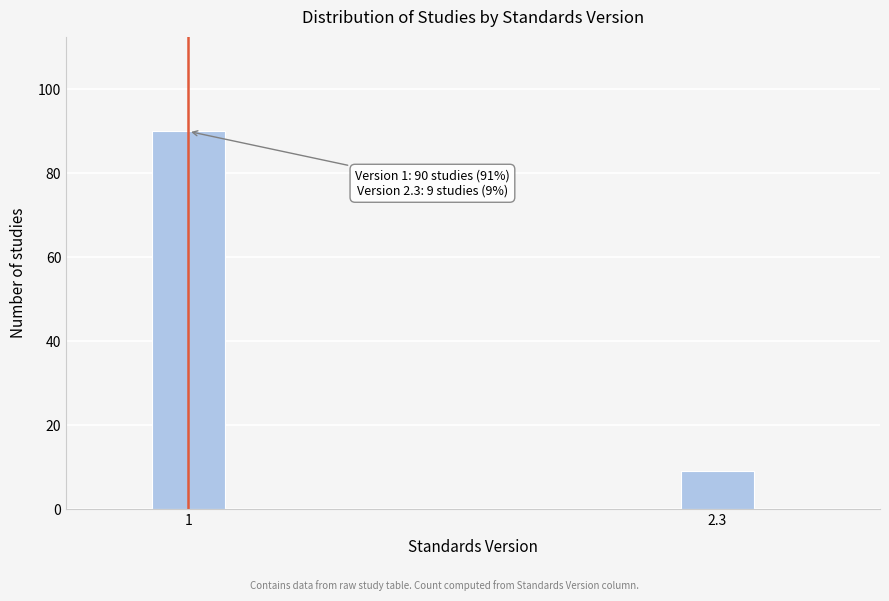

Reading left to right, extract all data points from this chart.

1=90	2.3=9